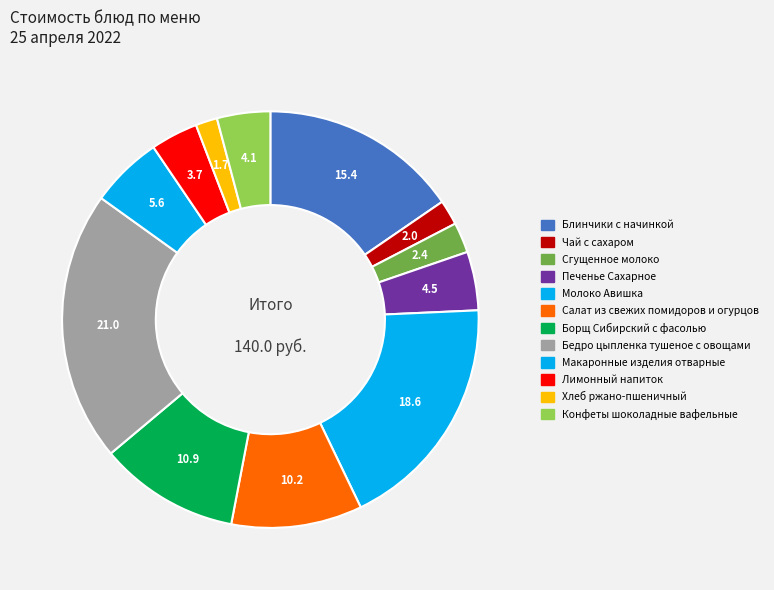

To the nearest percent, what portion does Чай с сахаром represent?

2%